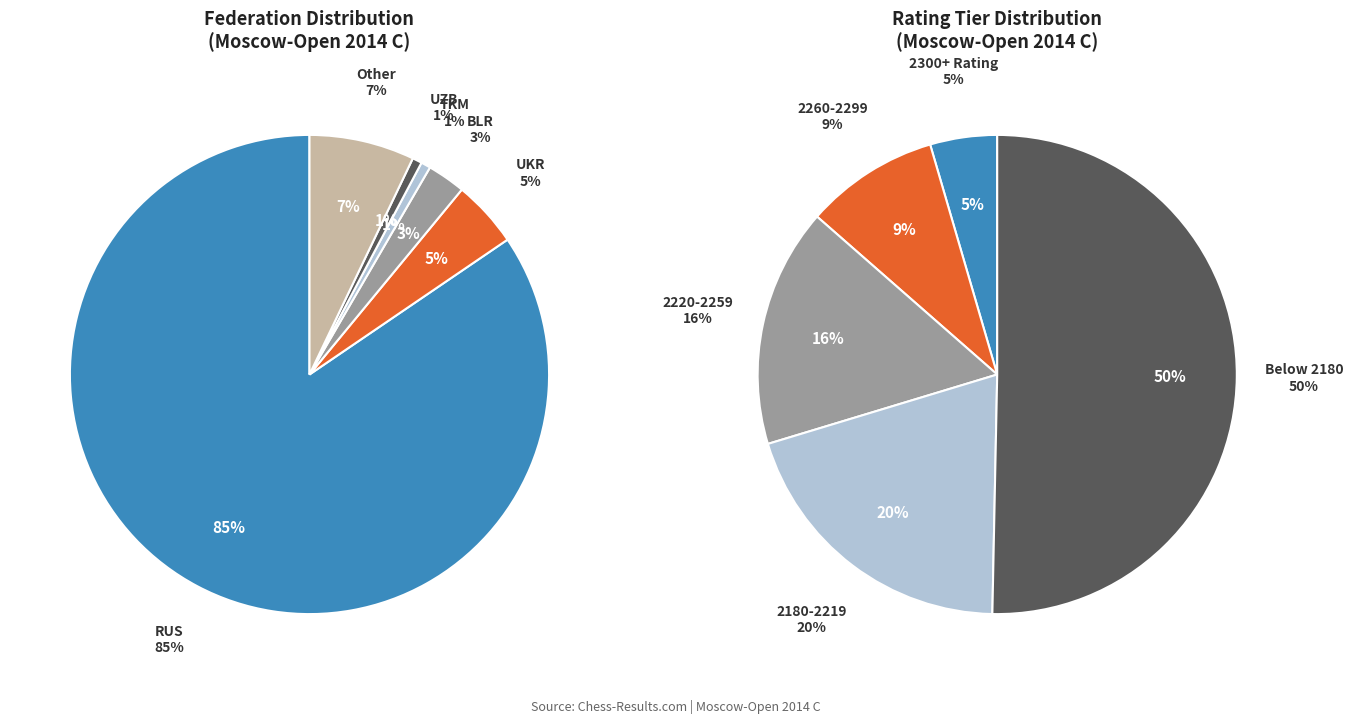

What portion of the pie excludes Other?

92.9%